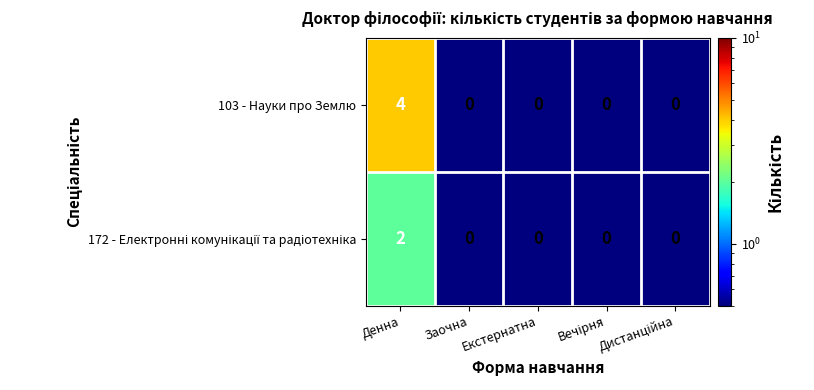

What is the highest value of the 103 - Науки про Землю series?

4